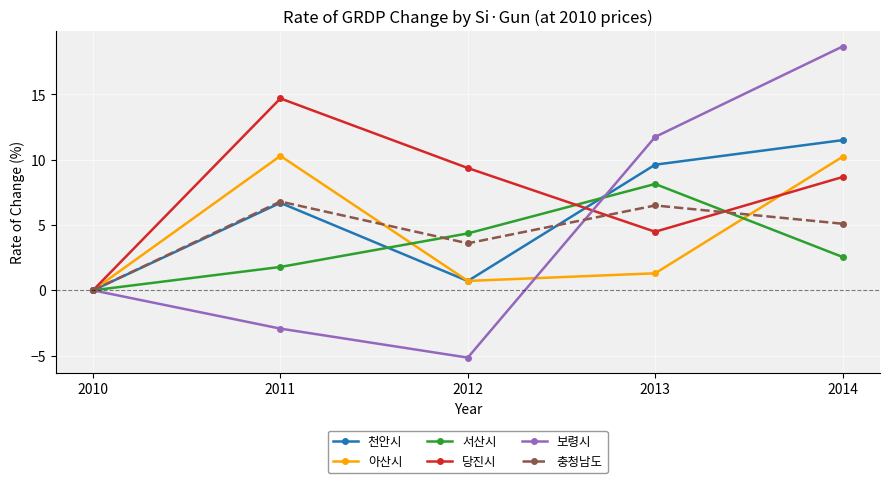

The value of 서산시 at 2010 is 4.9. True or false?

False